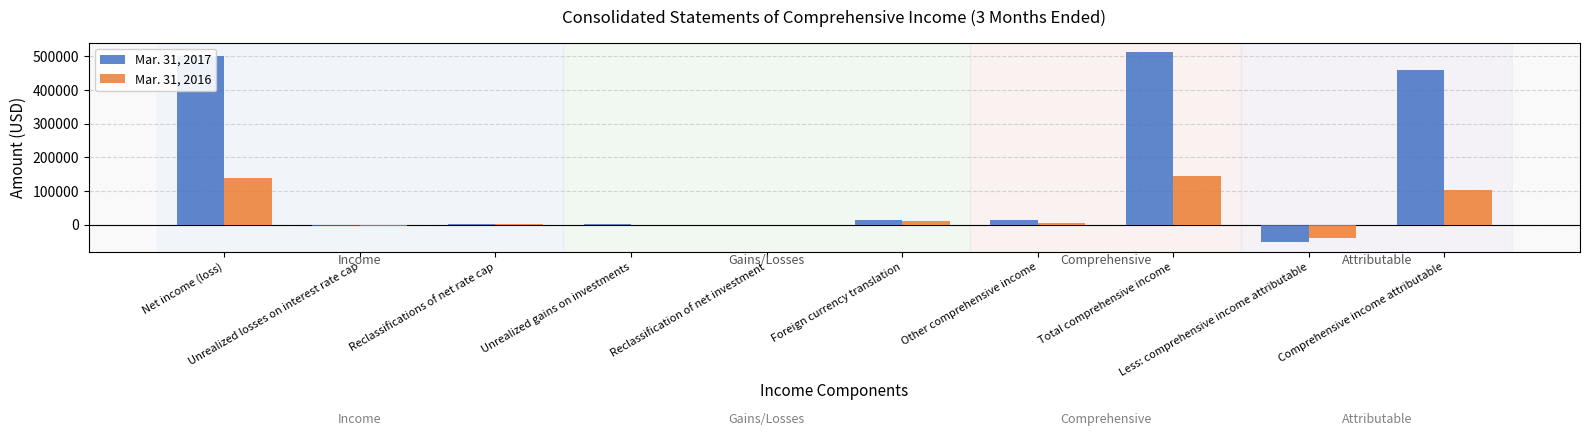

What is the maximum value shown in the chart?

513040